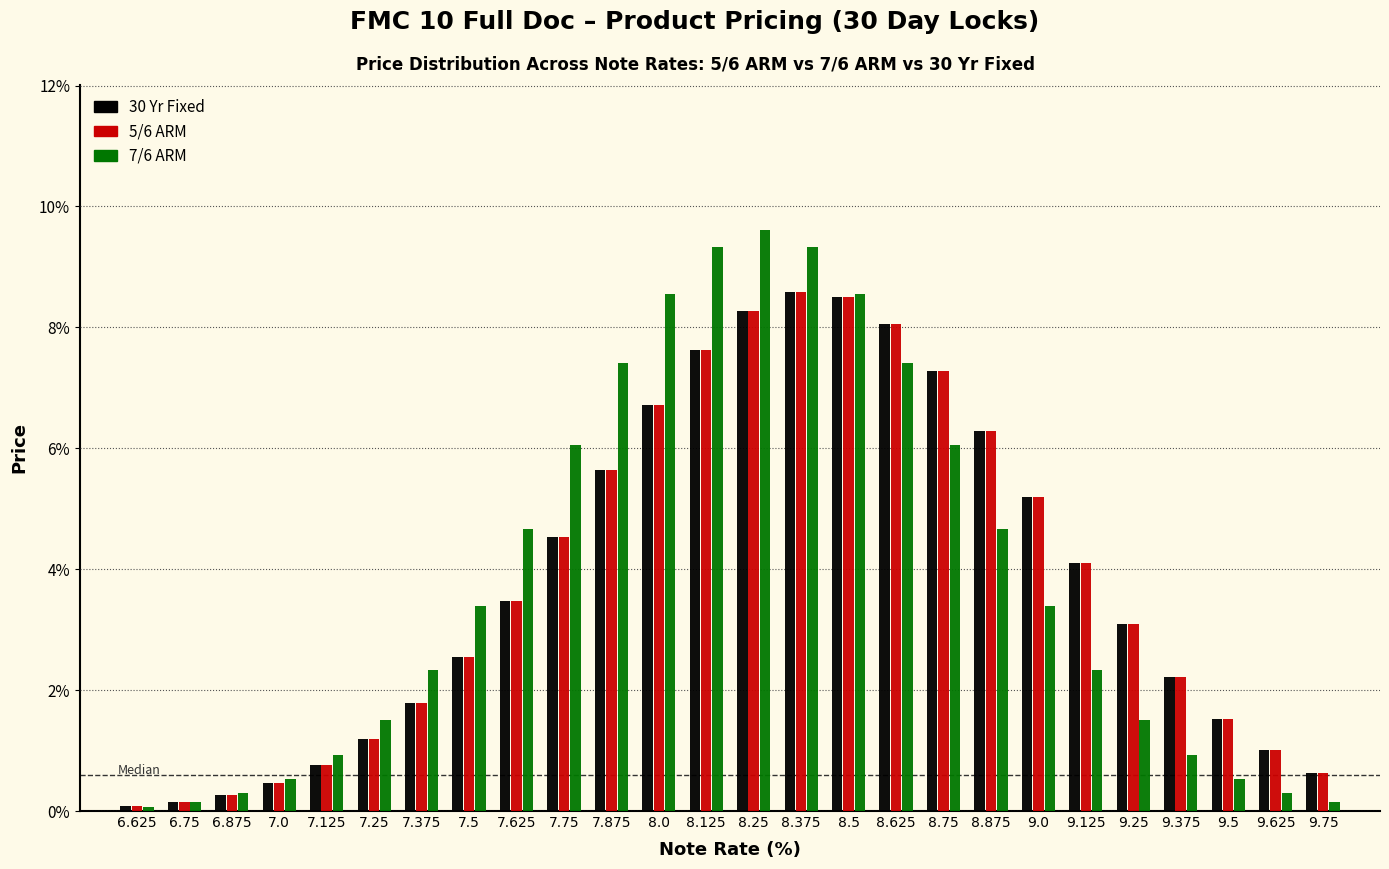

What are all the series names shown in the legend?

30 Yr Fixed, 5/6 ARM, 7/6 ARM